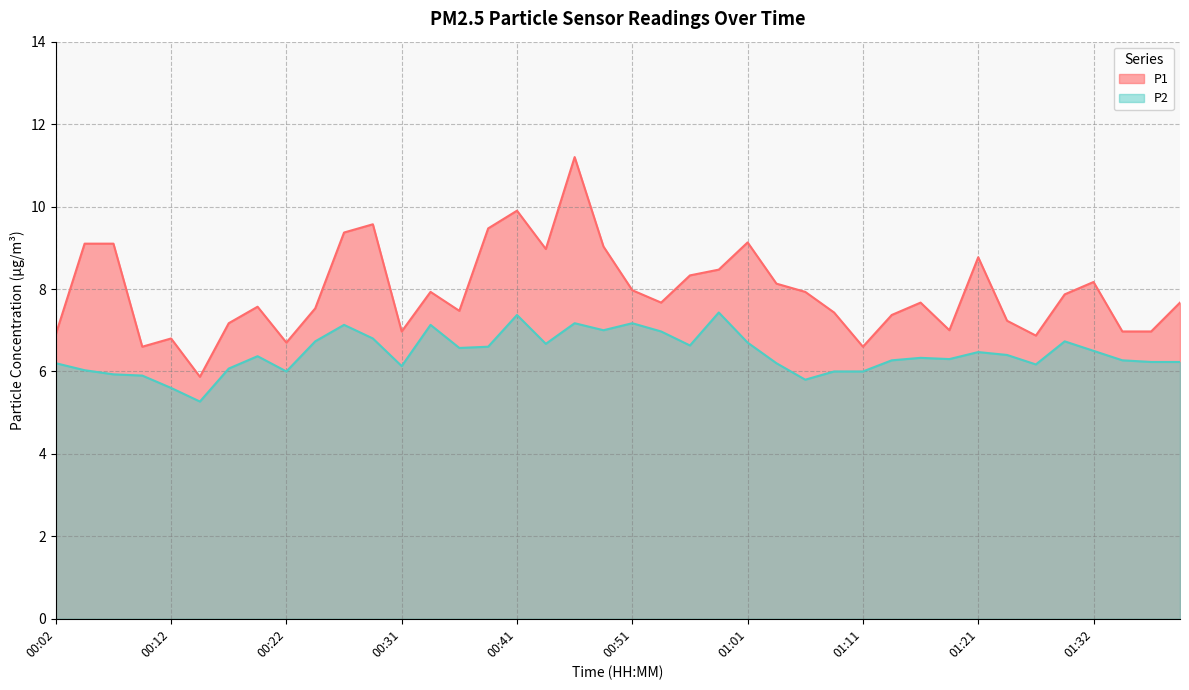

True or false: P1 and P2 intersect in this chart.

False